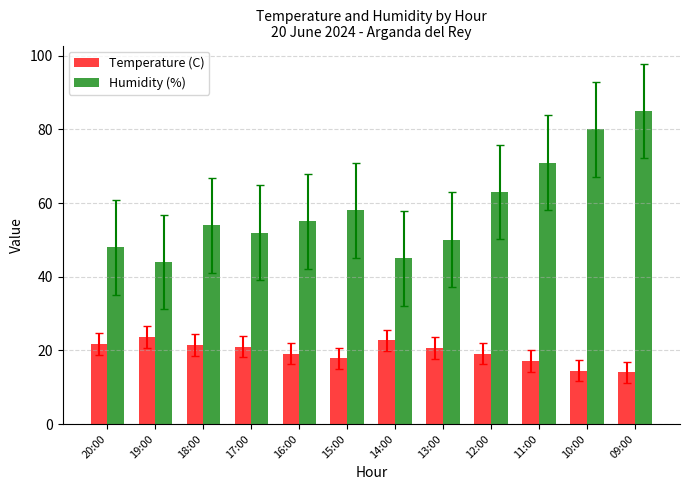

Which series has the widest spread of values?

Humidity (%)